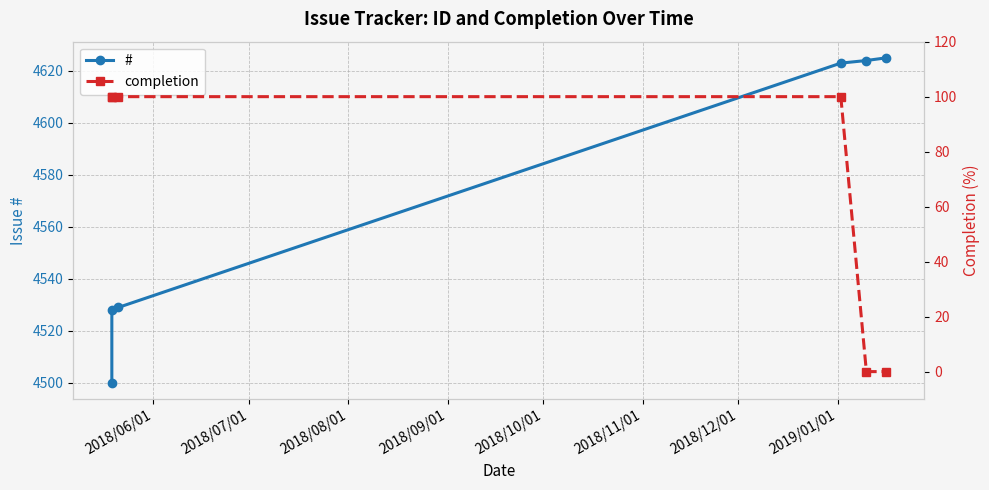

What is the sum of the completion values at 2018/06/01 and 2018/08/01?

200